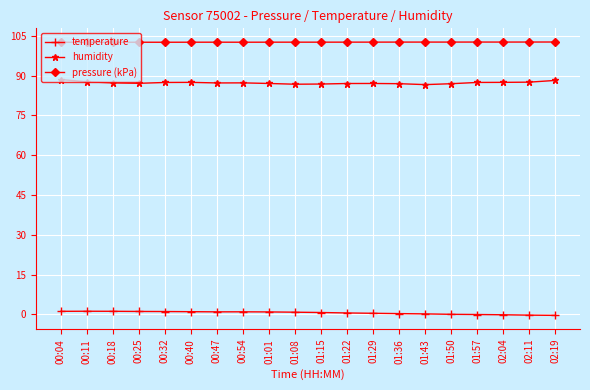

What position from the right is 00:54?

13